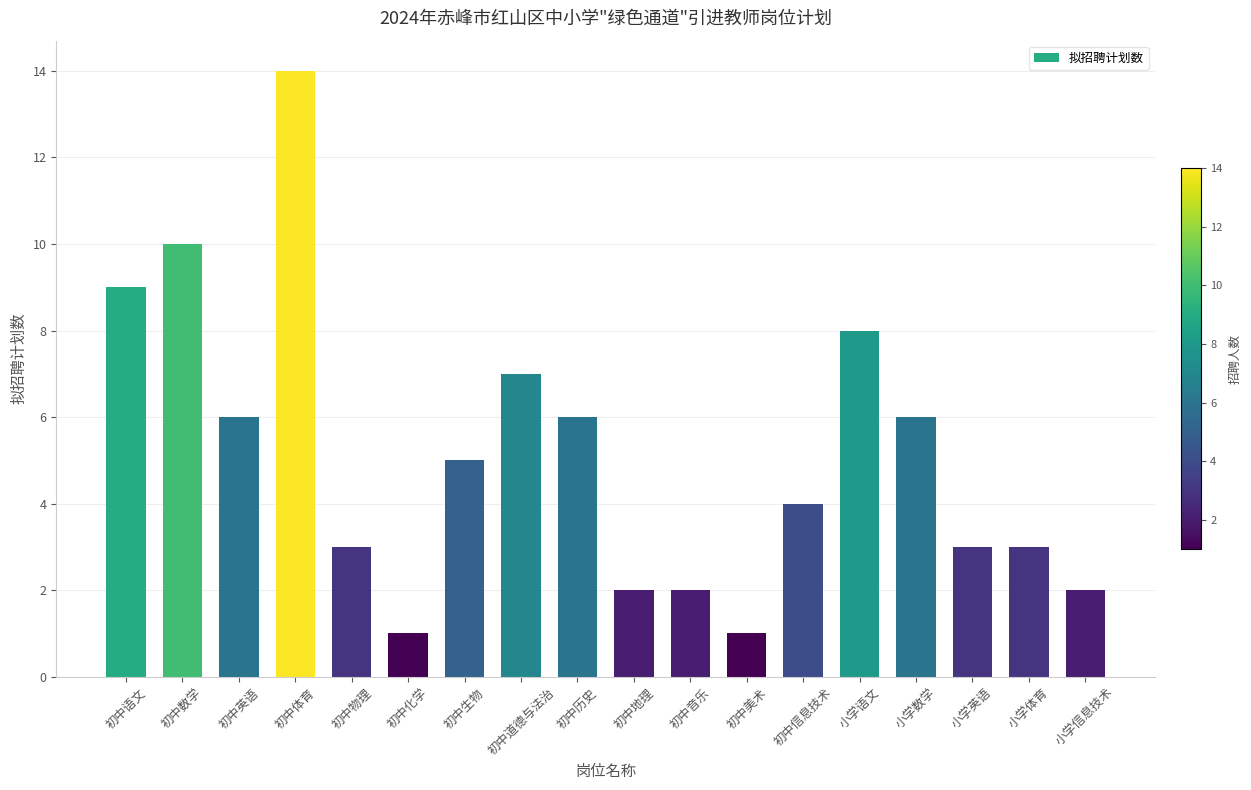

True or false: the data shows 2 at 小学信息技术.

True